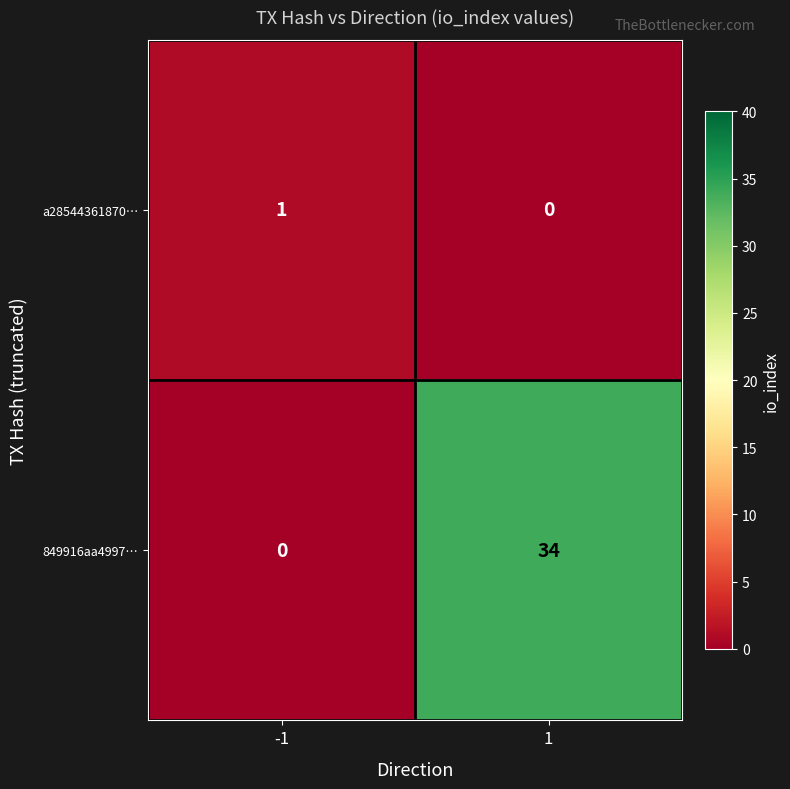

What is the maximum value for 849916aa4997…?

34